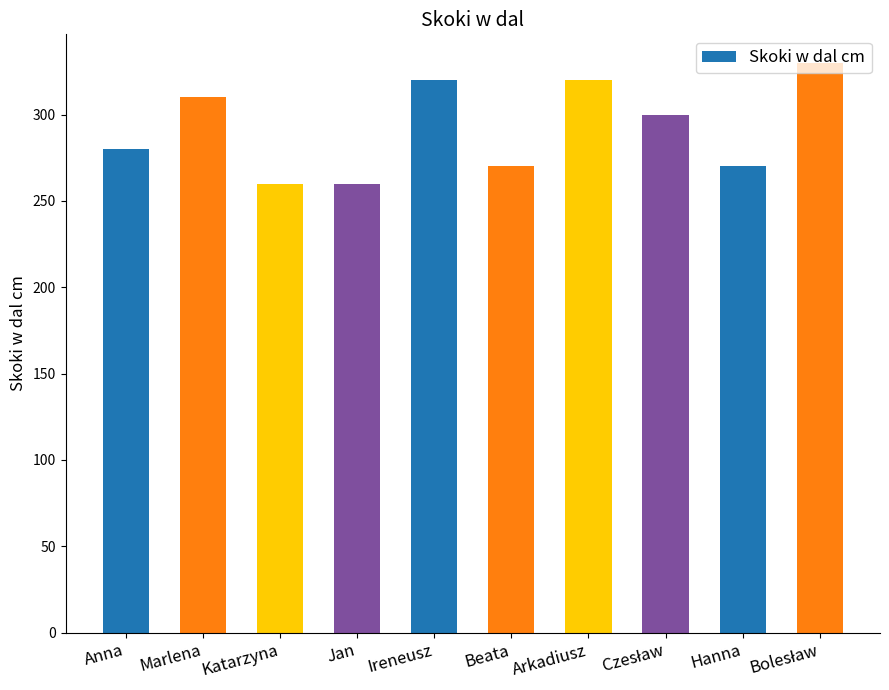

What is the average value?

292